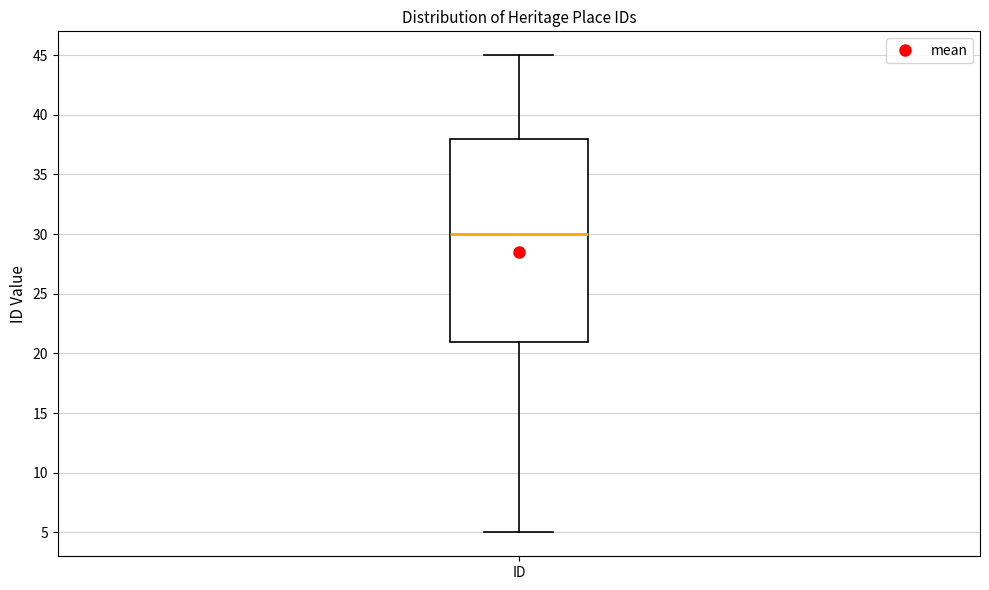

Transcribe this box plot: give where the median line is, the range the box spans, and where the two whiskers end, as read against the y-axis. The values are not printed on the chart, so give them approximately, as read against the axis.

median 30, box 21 to 38, whiskers 5 to 45